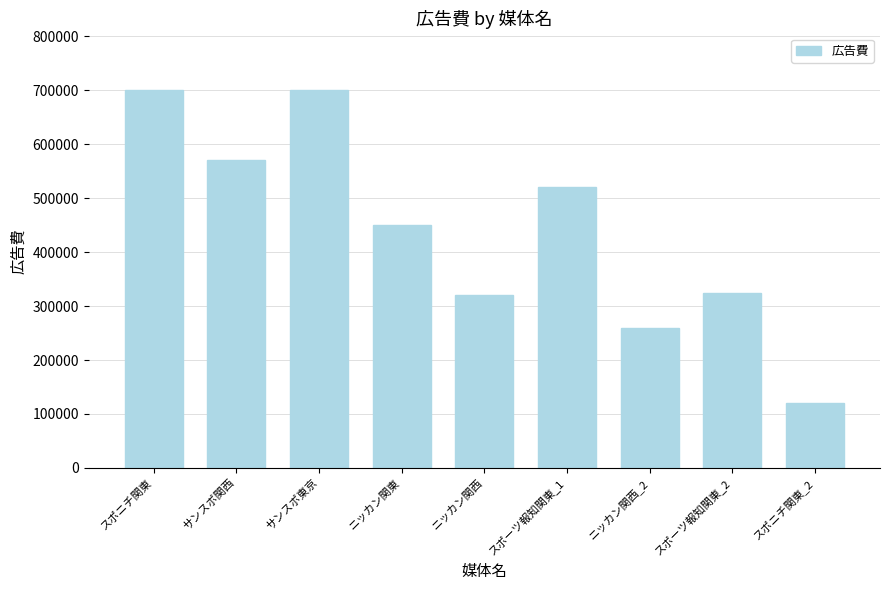

Which category has the lowest value across all series?

スポニチ関東_2